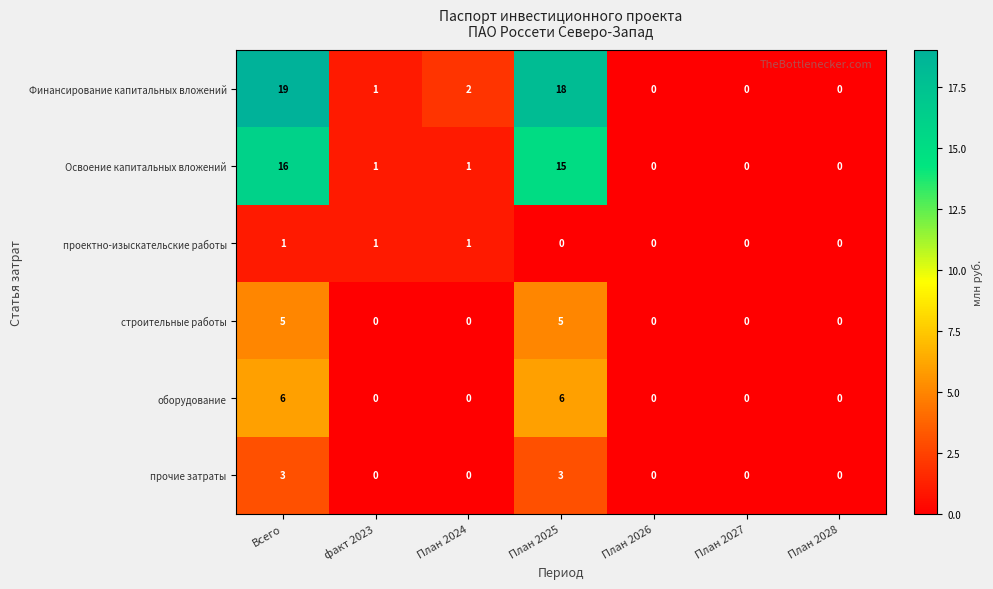

At which category is the sum across all series the highest?

Всего